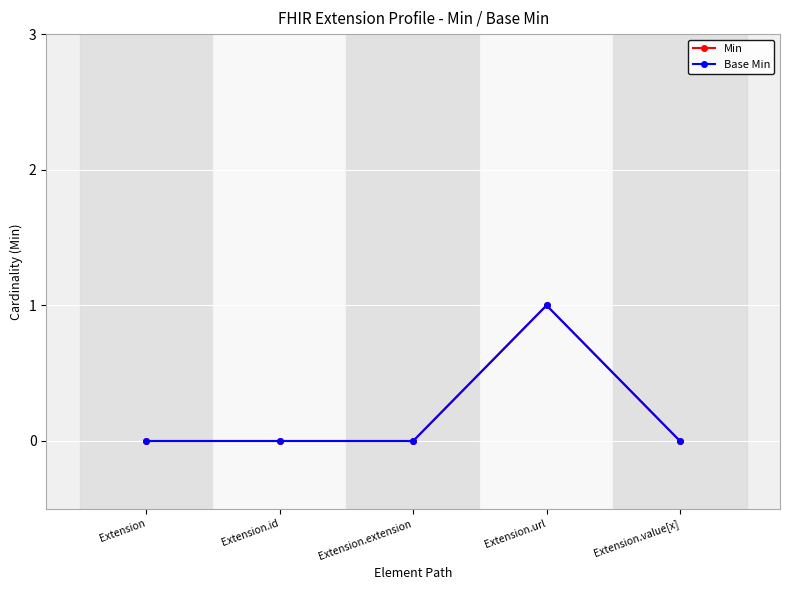

Rank the categories by Min value from highest to lowest.

Extension.url, Extension, Extension.id, Extension.extension, Extension.value[x]